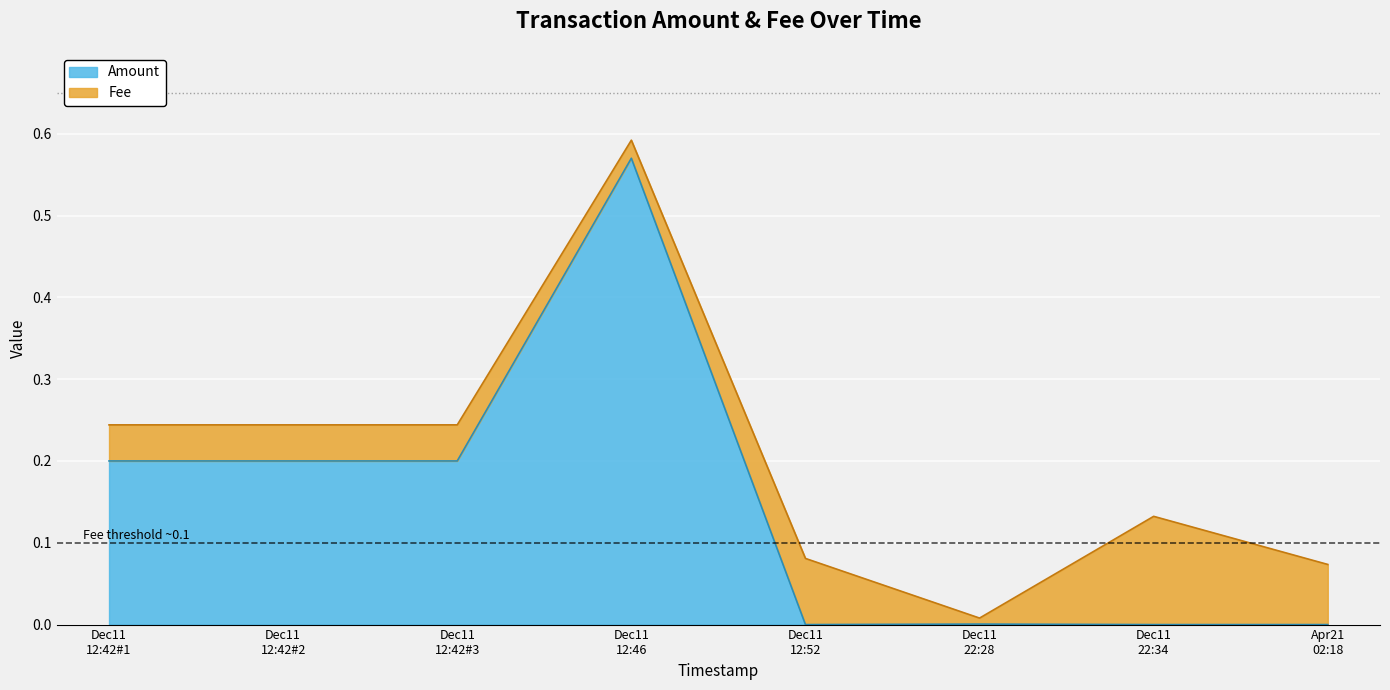

What is the label of the 5th point from the right?

Dec11 12:46